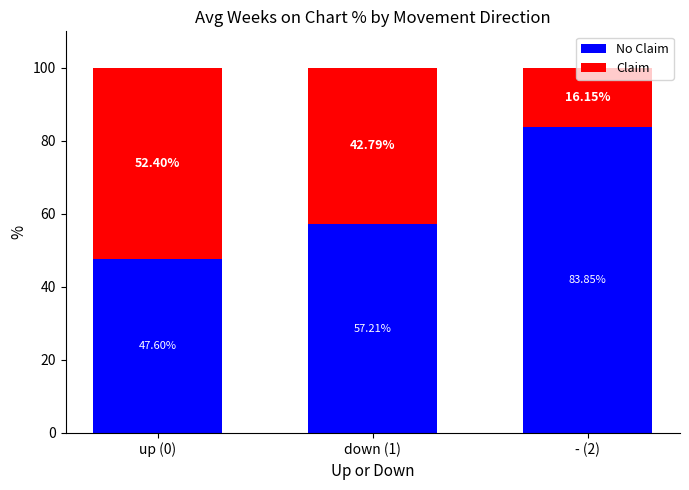

What is the total value across all series at - (2)?

100.0